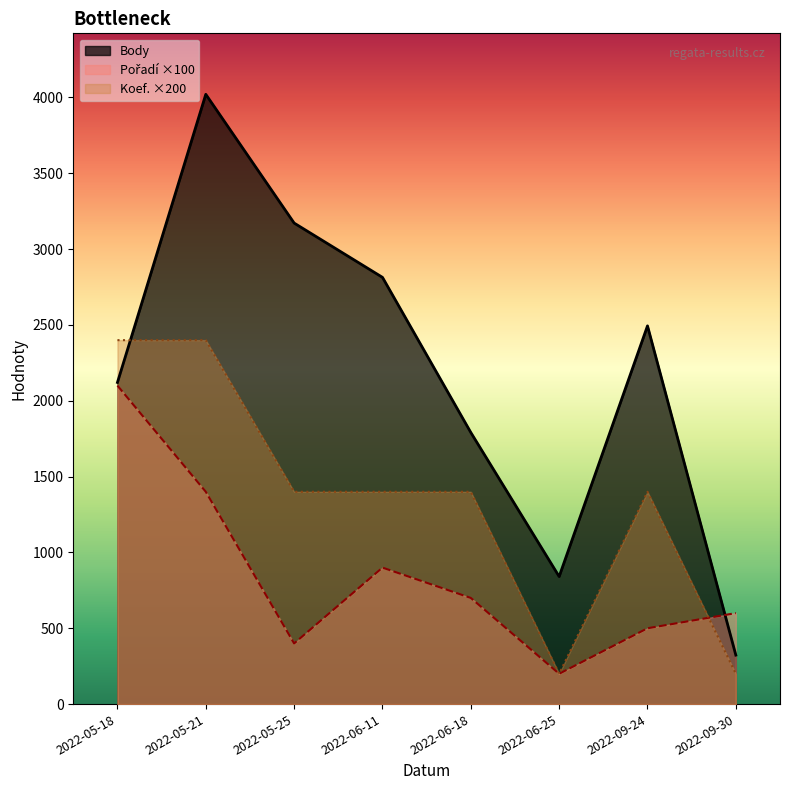

List the labels in order of Body value, largest first.

2022-05-21, 2022-05-25, 2022-06-11, 2022-09-24, 2022-05-18, 2022-06-18, 2022-06-25, 2022-09-30